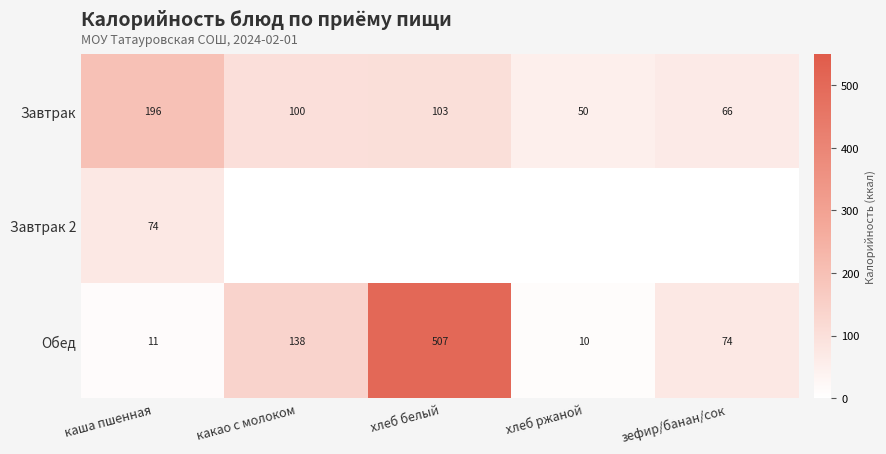

What is the sum of all Завтрак values?

515